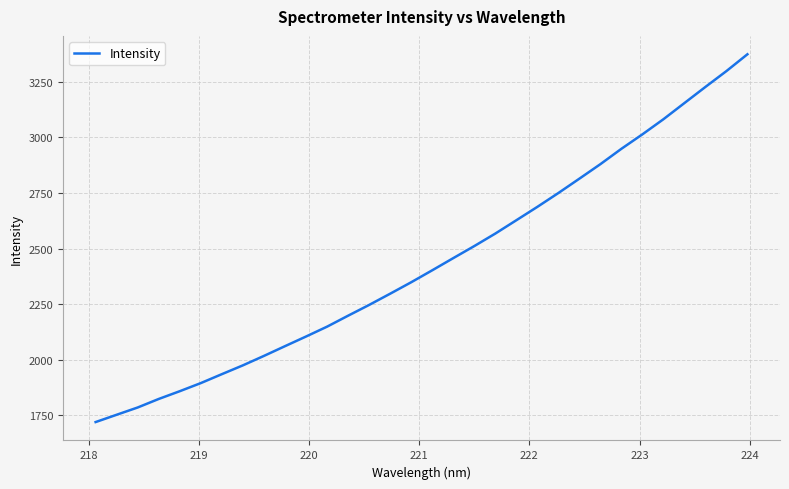

Count the number of data series in this chart.

1